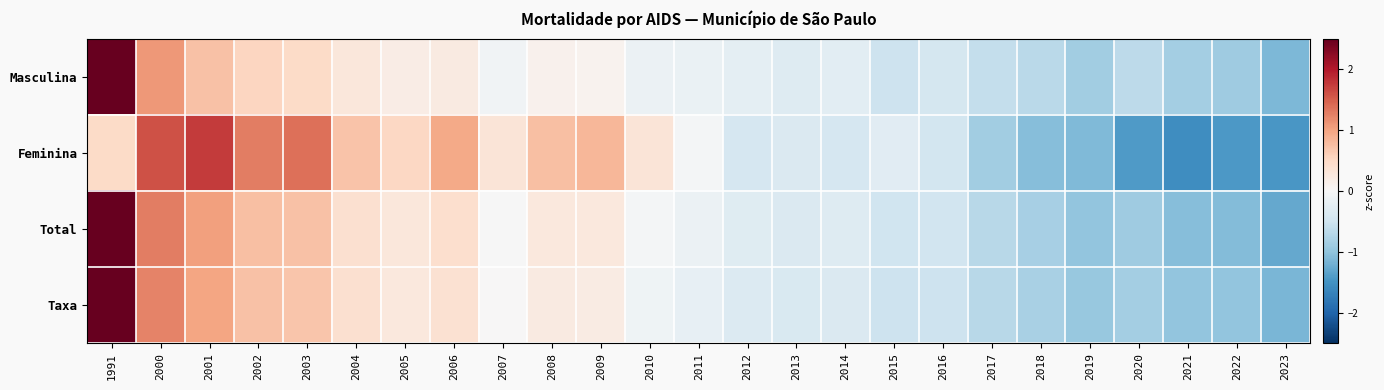

At how many categories does at least one series exceed 3?

1